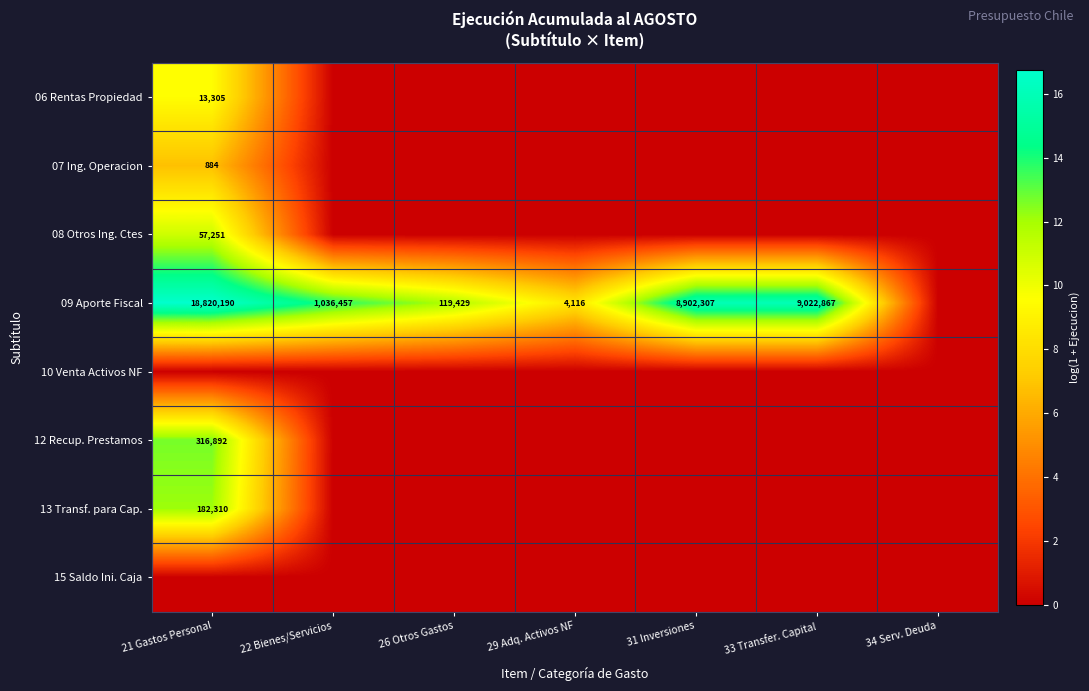

True or false: 09 Aporte Fiscal has a value of 179203 at 26 Otros Gastos.

False